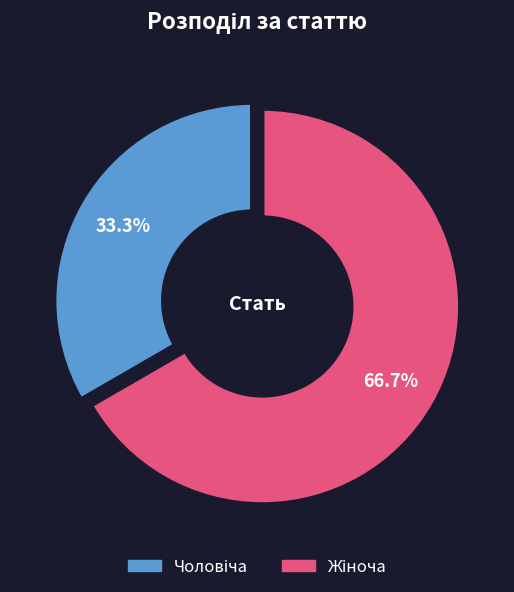

Is there a majority slice in this chart?

Yes